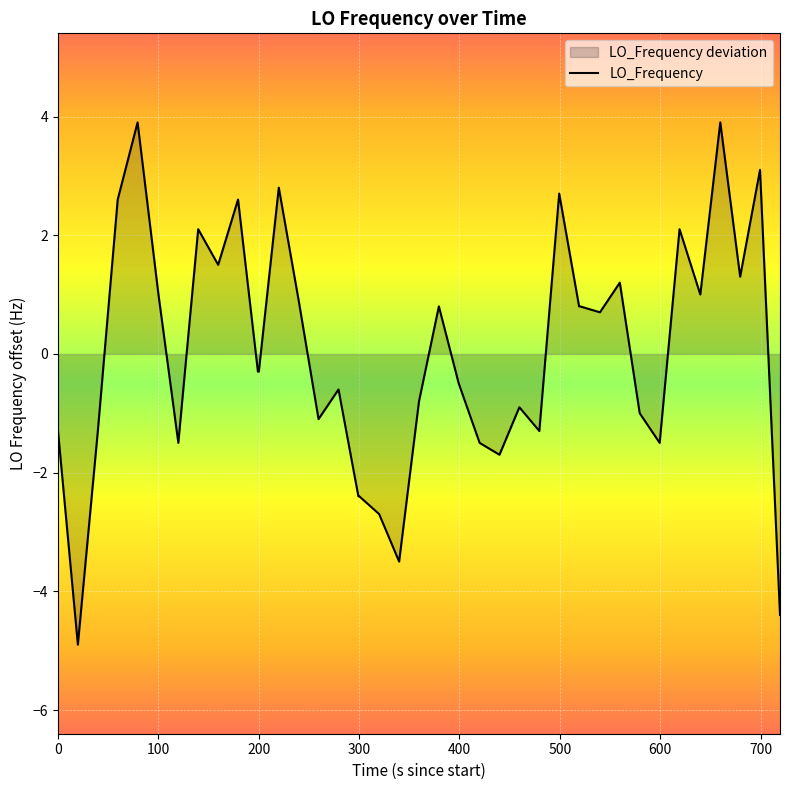

What is the minimum value shown in the chart?

-4.9